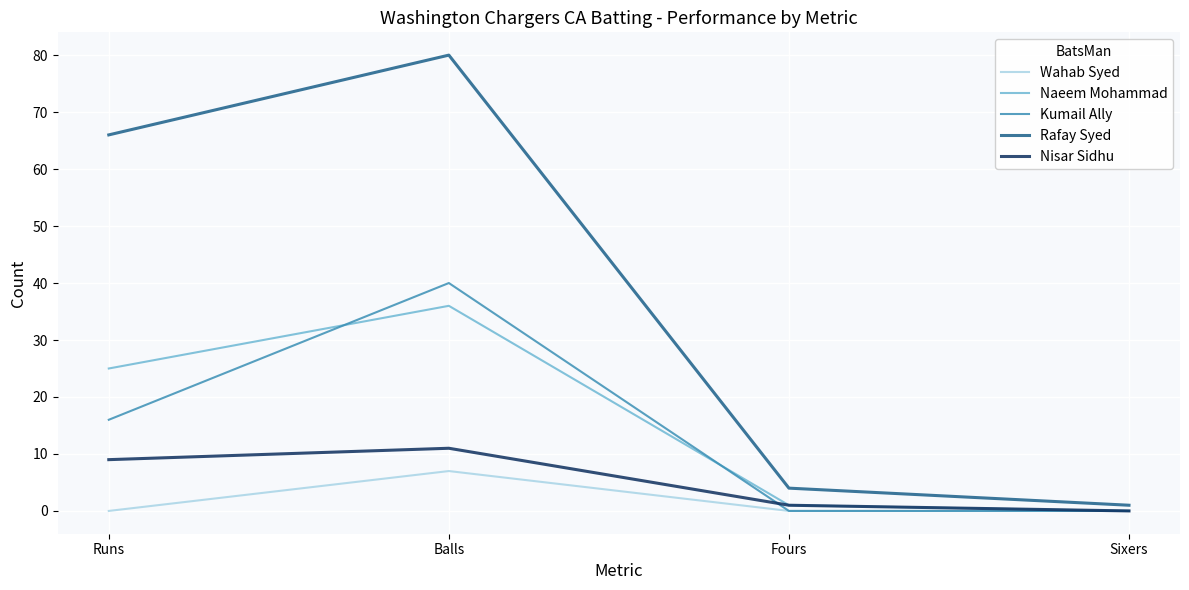

How many series are shown in this chart?

5